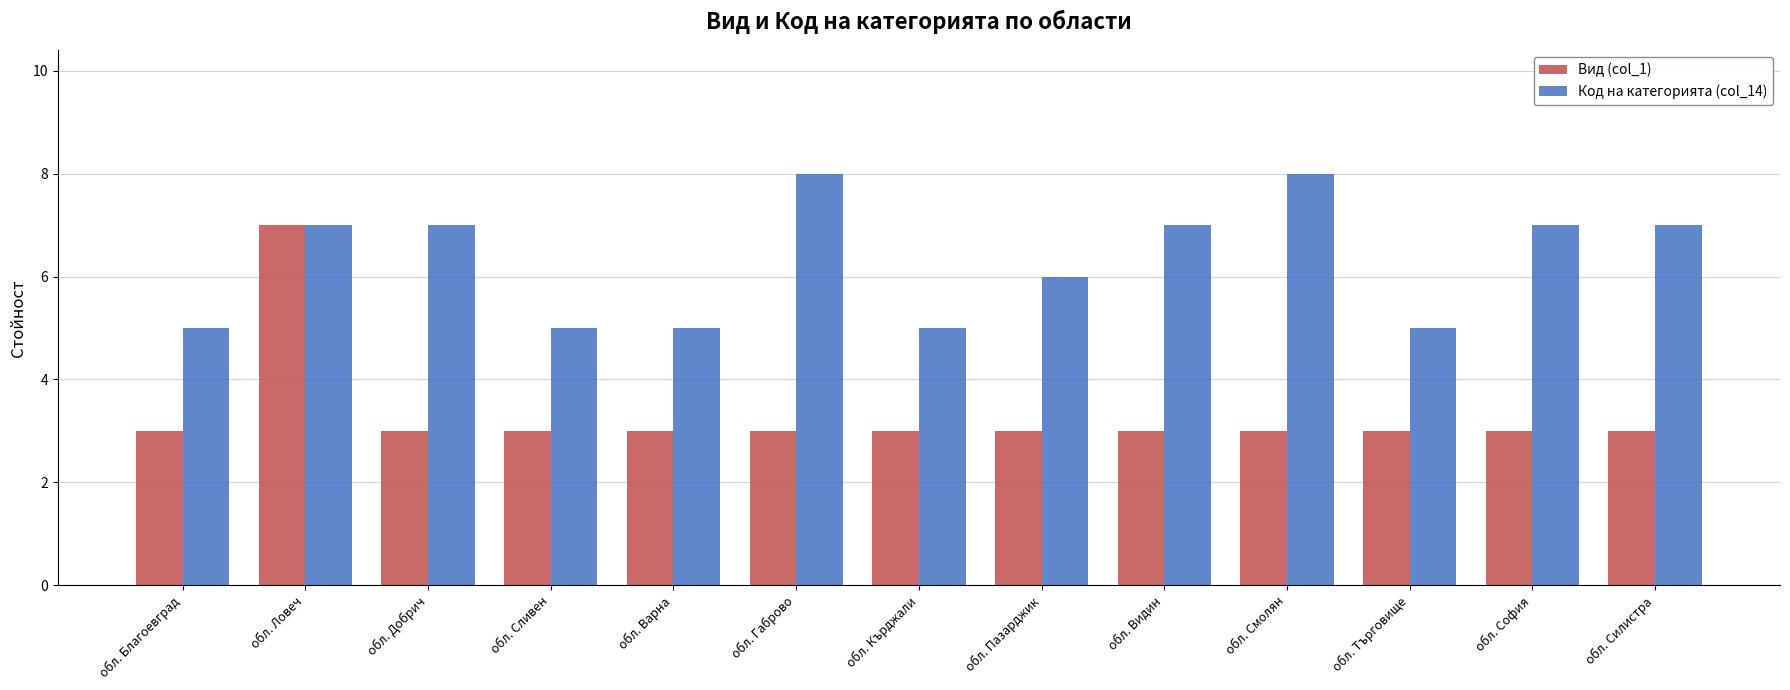

Does the chart contain stacked bars?

No